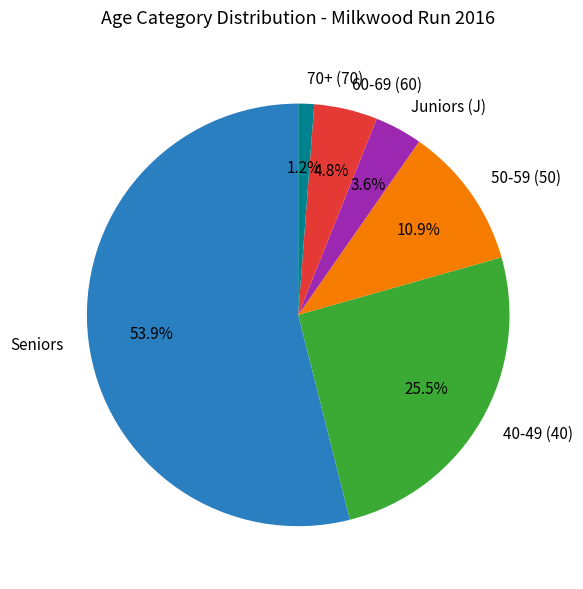

Does any single category account for the majority?

Yes